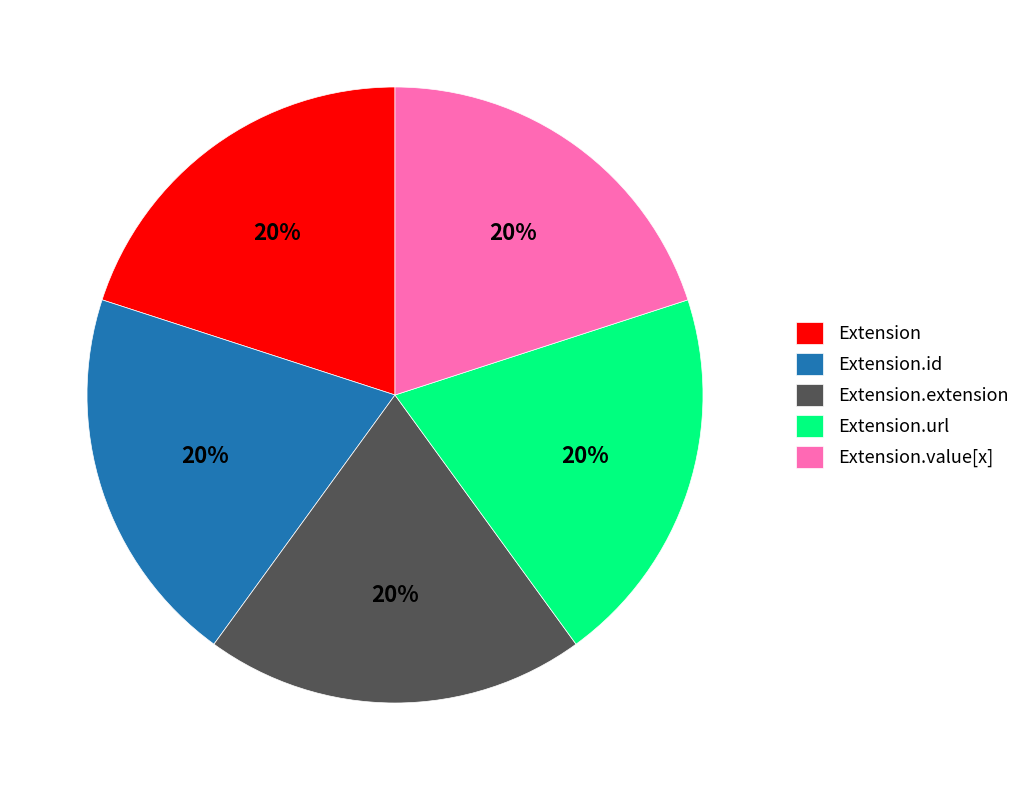

True or false: Extension.id accounts for 20% of the total.

True